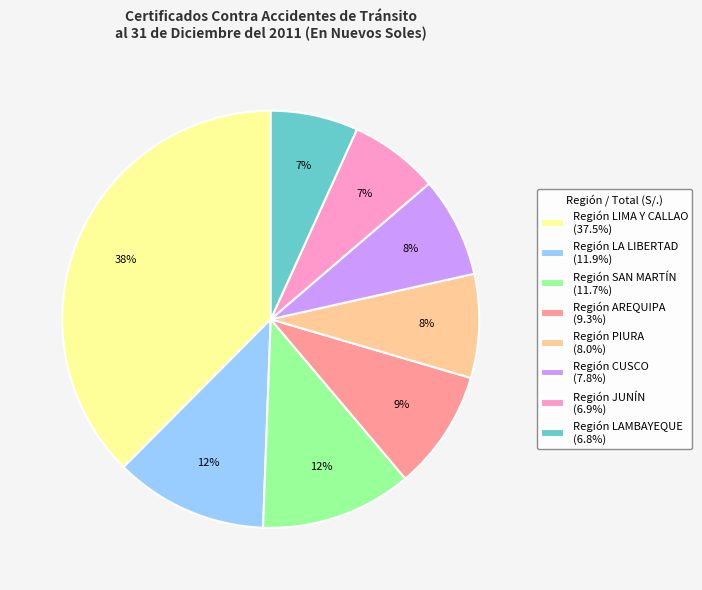

To the nearest percent, what portion does Región JUNÍN represent?

7%